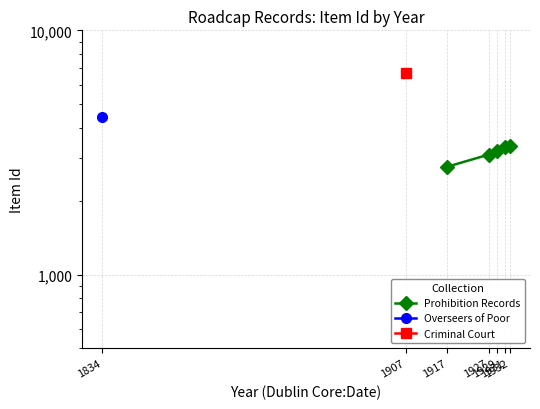

What is the minimum value shown in the chart?

2764